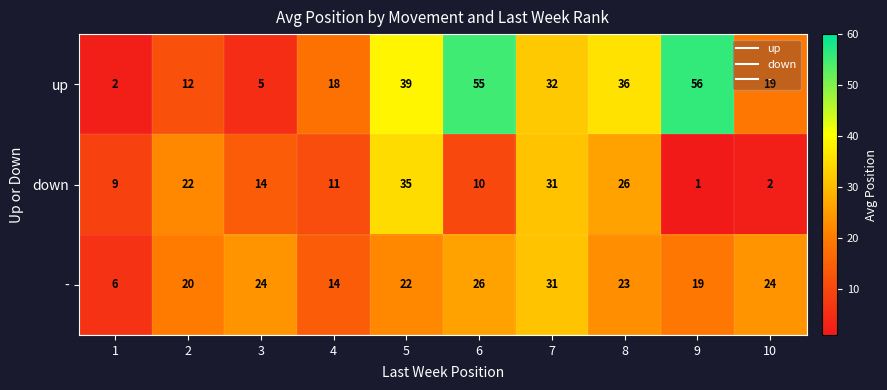

What is the total value across all series at 10?

45